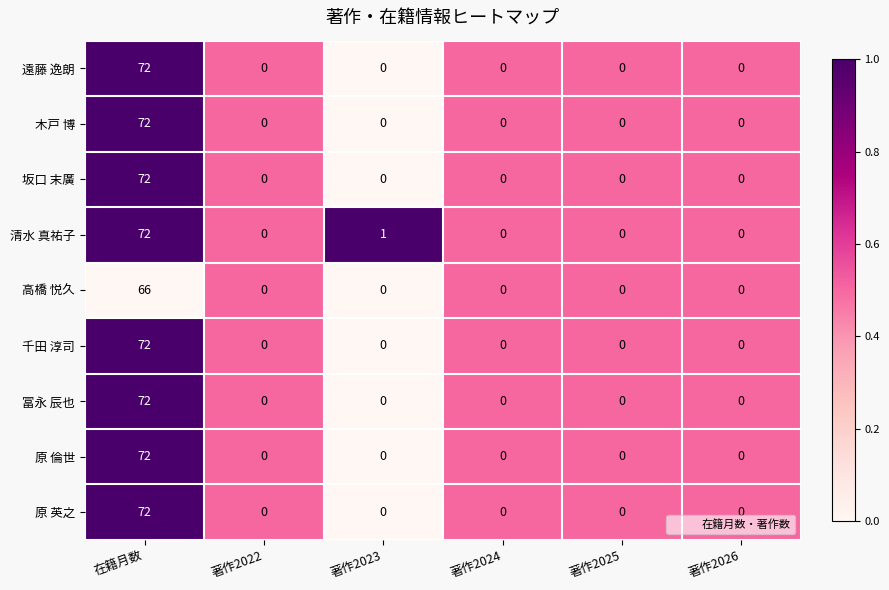

Which series has the largest total across all categories?

清水 真祐子